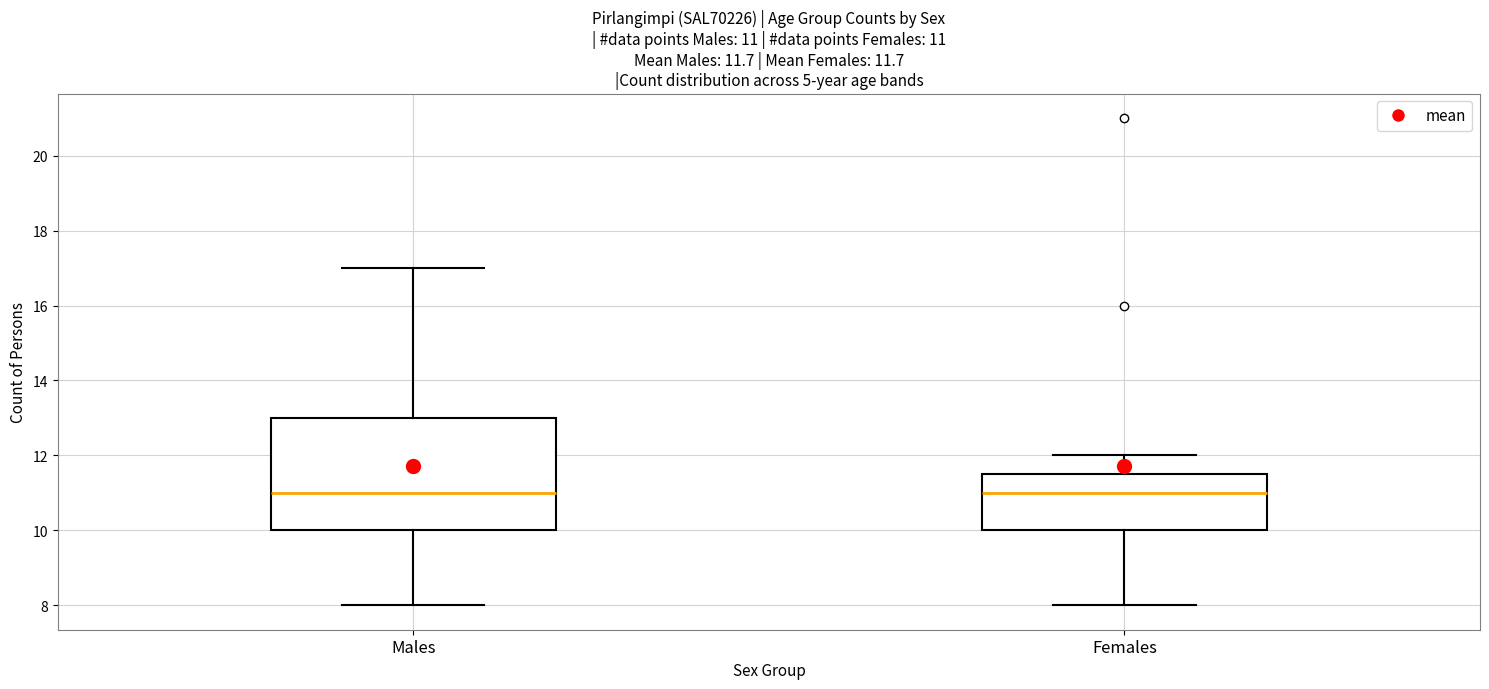

Comparing the boxes themselves (not the whiskers), which one is the tallest?

Males